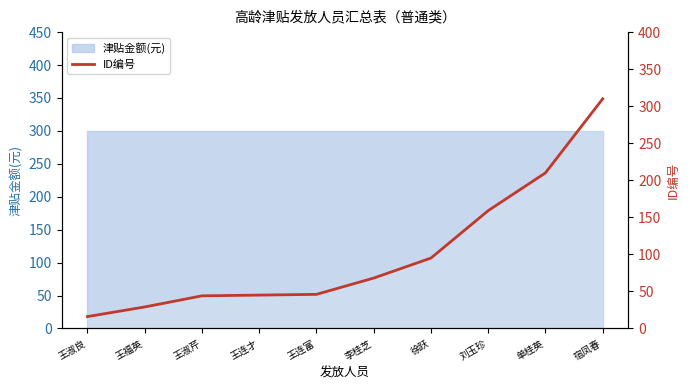

The chart shows a value of 29 at 王福英. True or false?

True